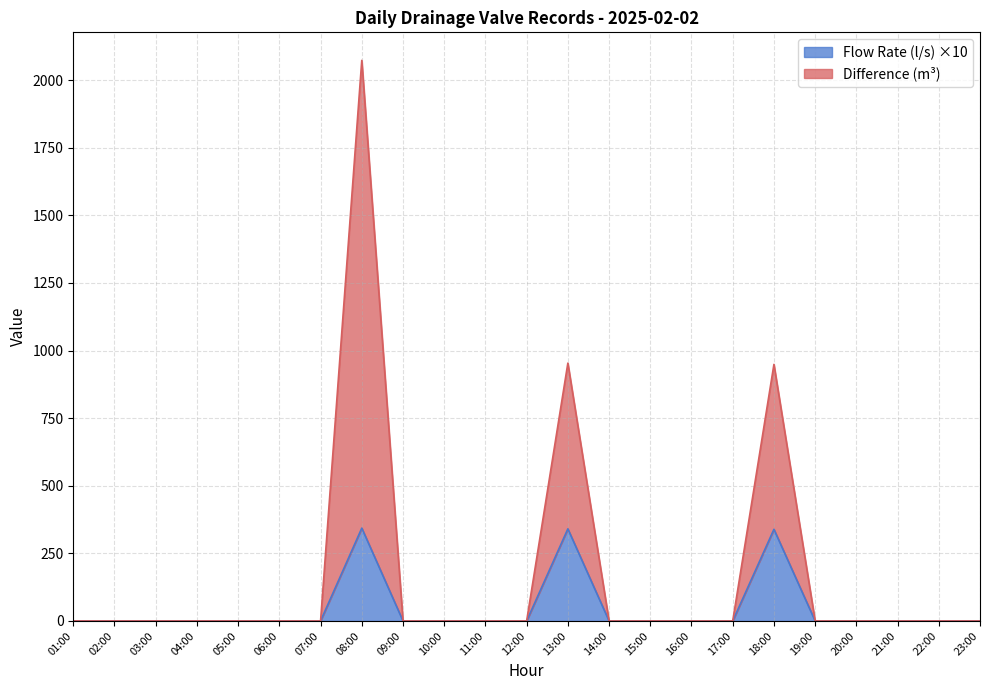

Reading left to right, extract all data points from this chart.

Flow Rate (l/s): 0.0	0.0	0.0	0.0	0.0	0.0	0.0	343.3	0.0	0.0	0.0	0.0	340.6	0.0	0.0	0.0	0.0	338.9	0.0	0.0	0.0	0.0	0.0
Difference (m³): 0.0	0.0	0.0	0.0	0.0	0.0	0.0	2073.3	0.0	0.0	0.0	0.0	953.6	0.0	0.0	0.0	0.0	948.9	0.0	0.0	0.0	0.0	0.0